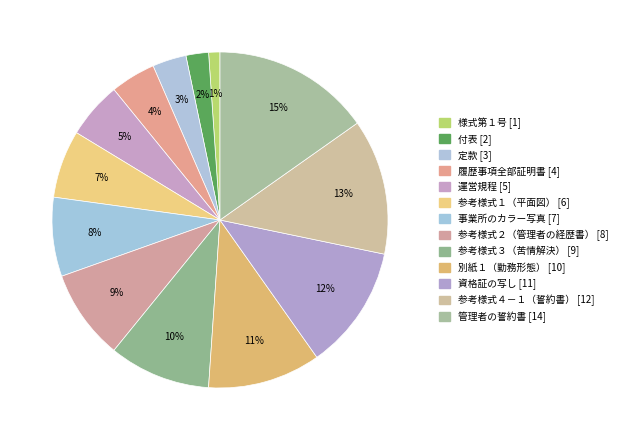

To the nearest percent, what is the combined percentage of 付表 and 事業所のカラー写真?

10%